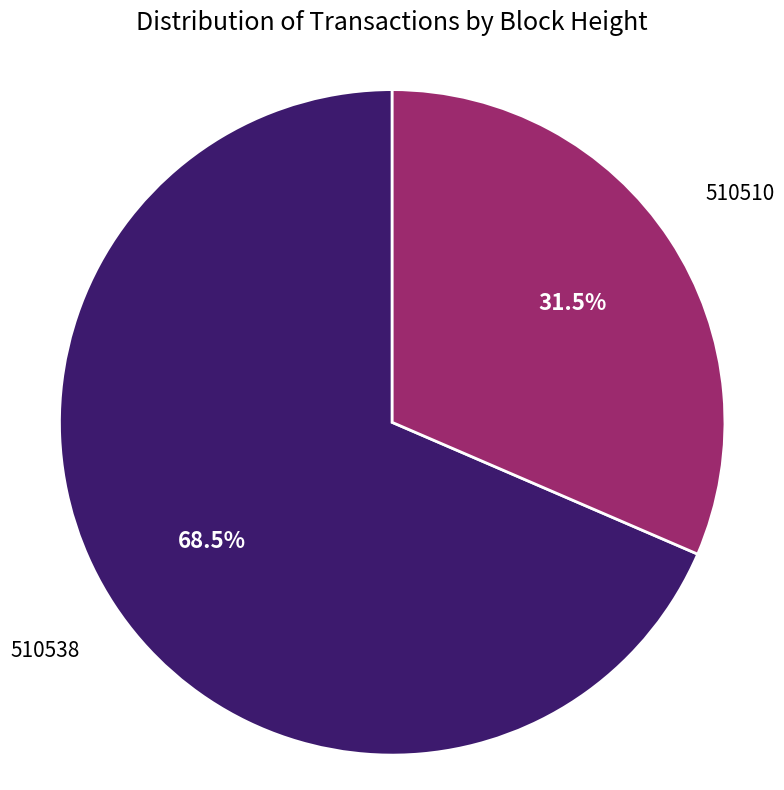

To the nearest percent, what is the average slice percentage?

50%